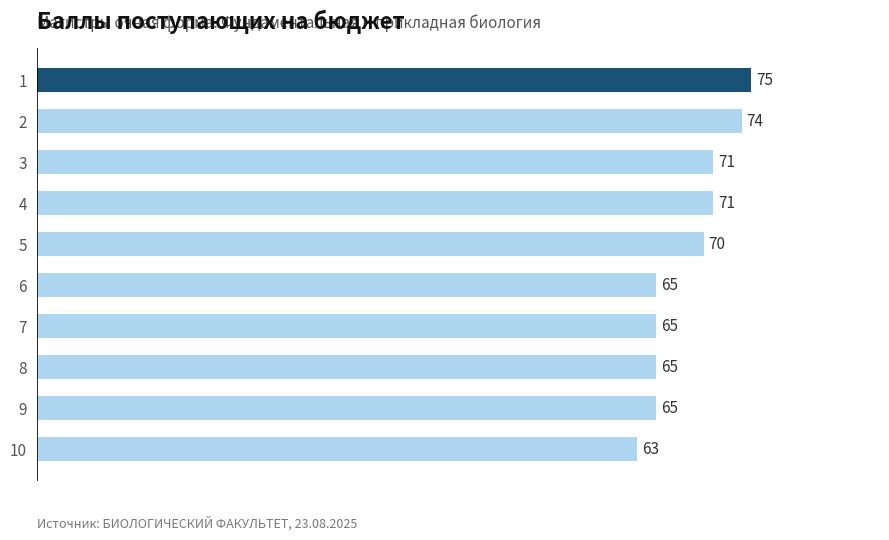

Does the chart contain any negative values?

No